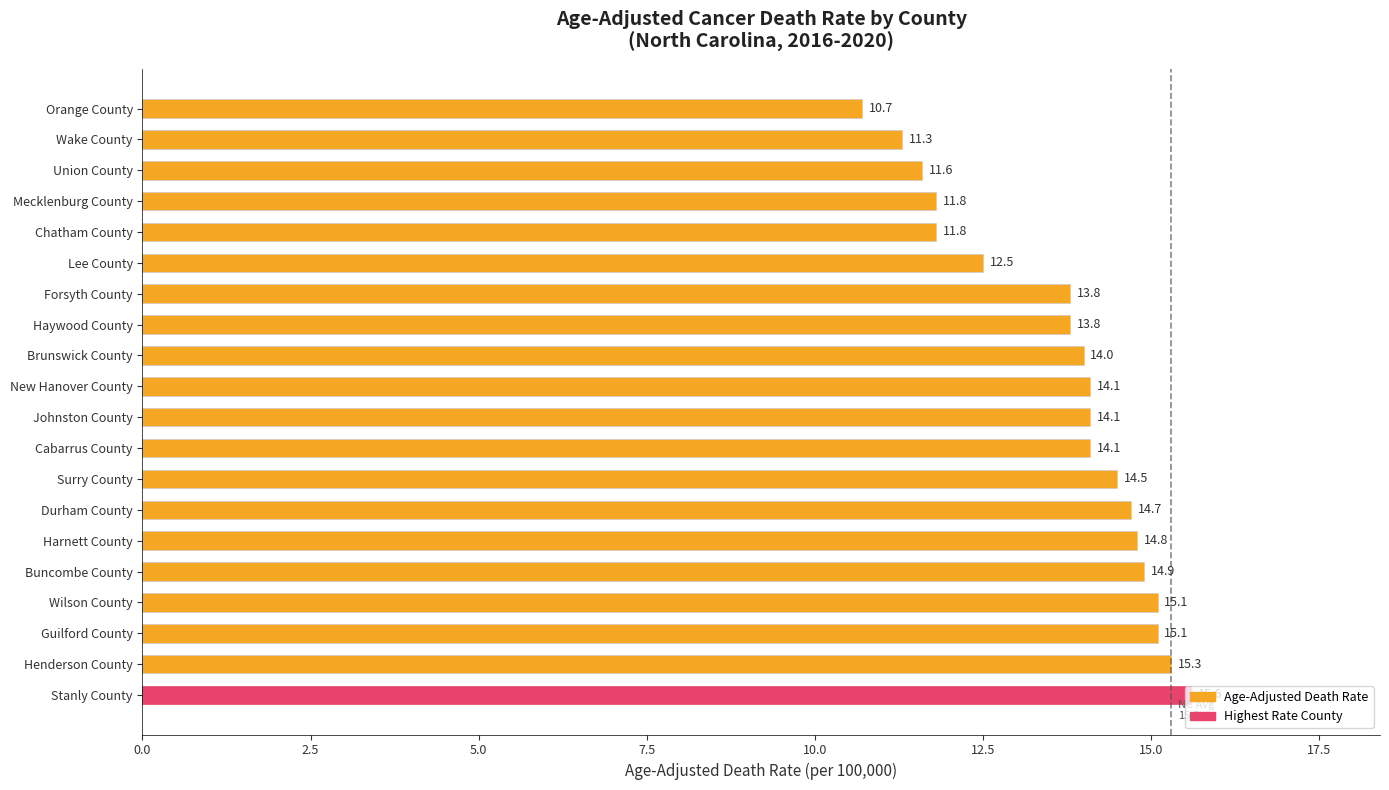

What is the label of the 13th bar from the bottom?

Haywood County